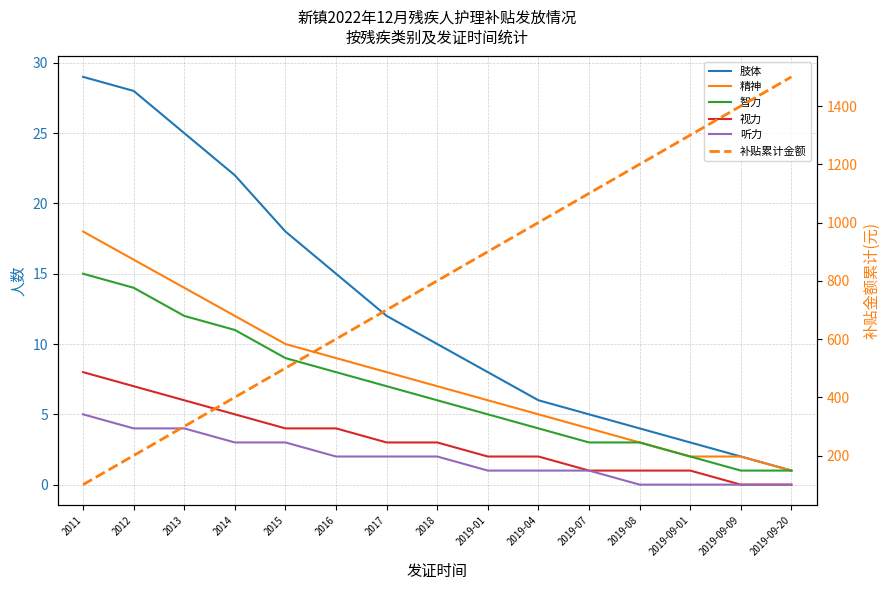

What are all the series names shown in the legend?

肢体, 精神, 智力, 视力, 听力, 补贴累计金额